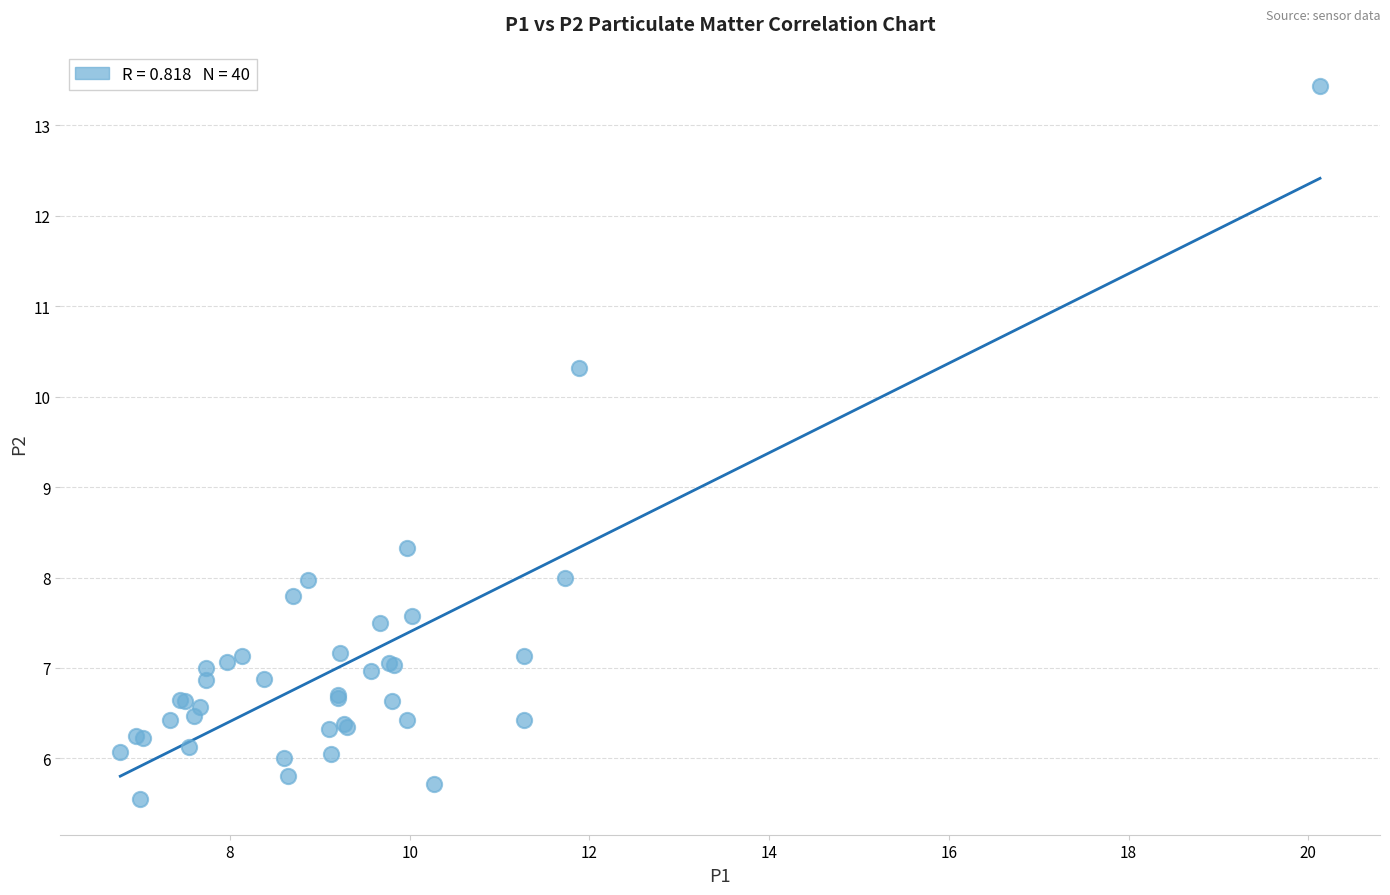

What Y value in the scatter plot is closest to 9?

8.3